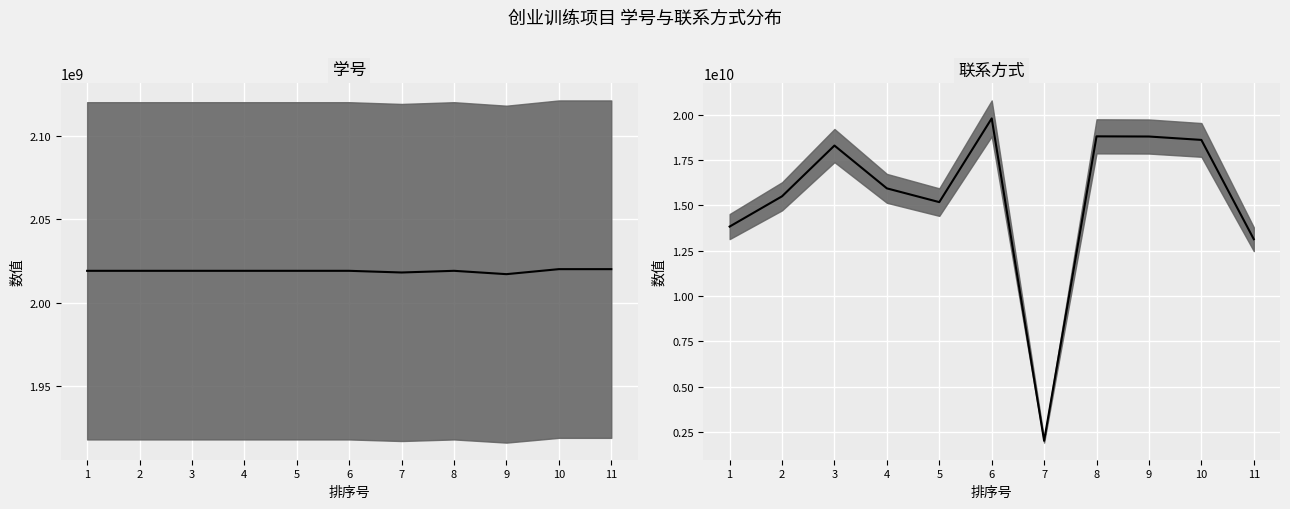

What is the difference between the maximum and minimum values?

17783092391